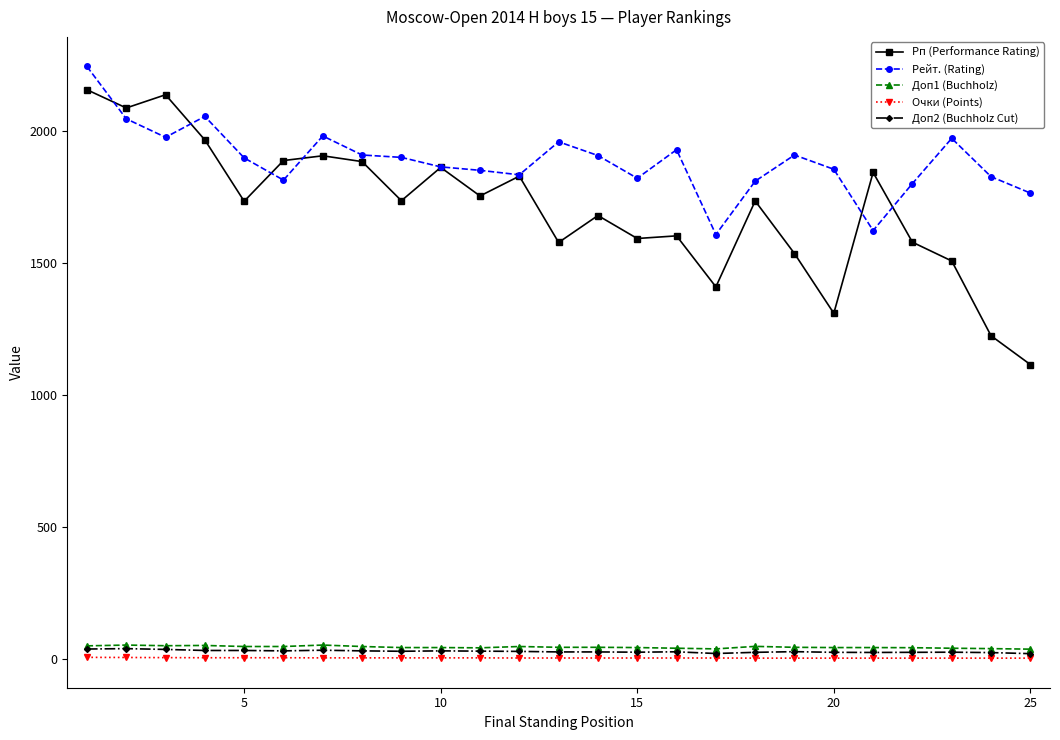

Which series has the widest spread of values?

Рп (Performance Rating)